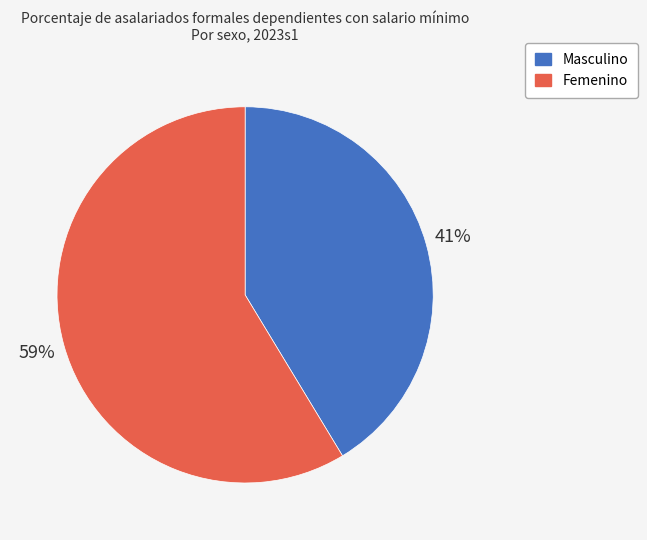

Is it true that Masculino is 41% of the pie?

True